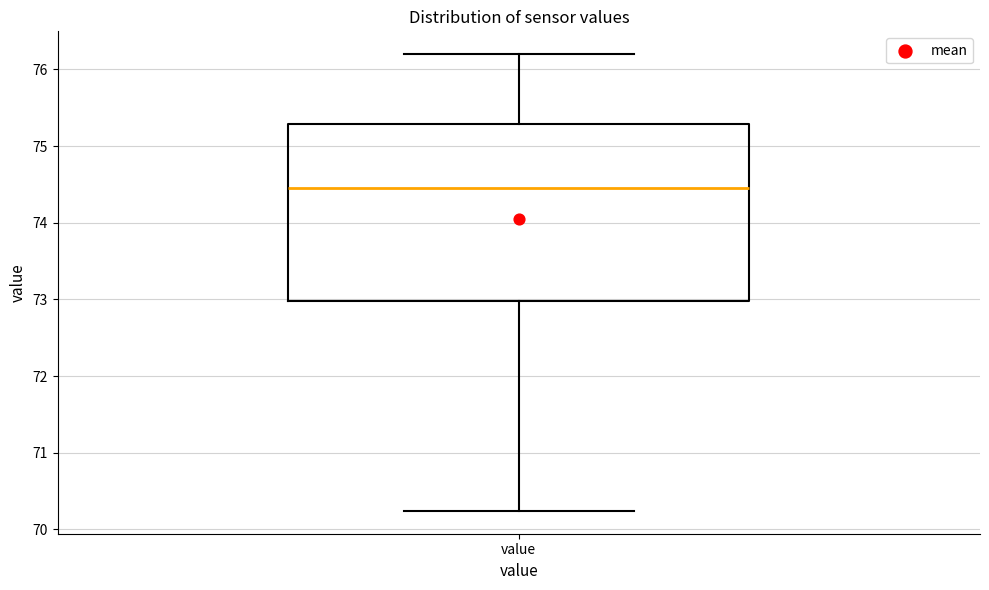

Transcribe this box plot: give where the median line is, the range the box spans, and where the two whiskers end, as read against the y-axis. The values are not printed on the chart, so give them approximately, as read against the axis.

median 74.5, box 73.0 to 75.3, whiskers 70.2 to 76.2